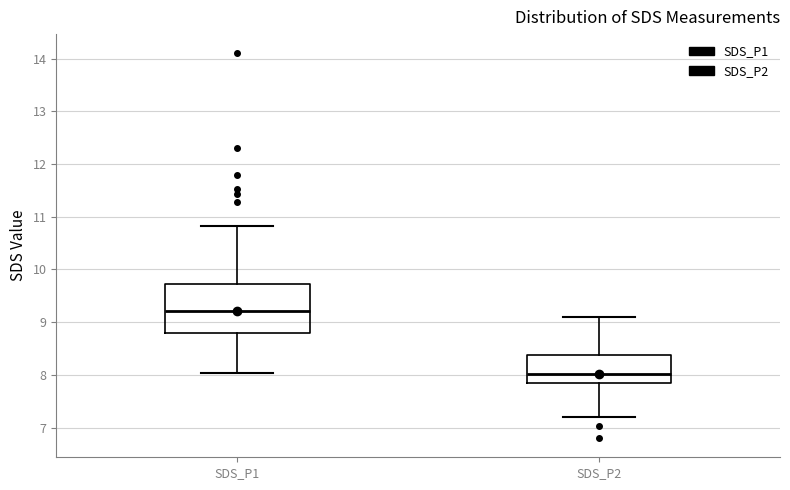

Which box is the tallest, from its lower edge to its upper edge?

SDS_P1